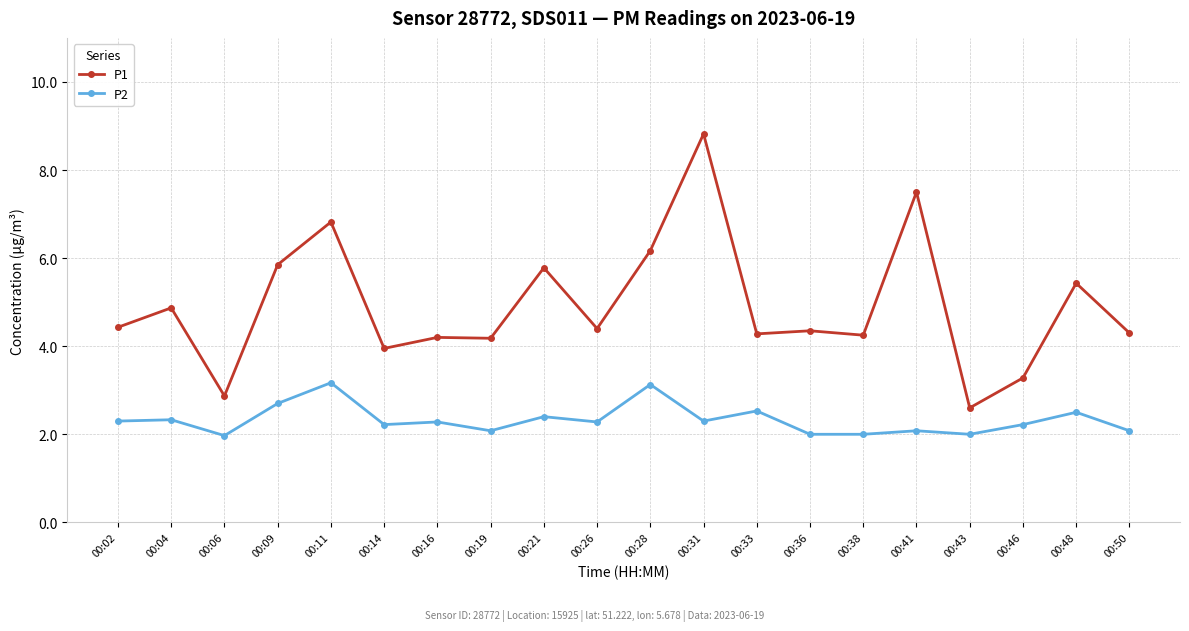

The value of P1 at 00:16 is 7.4. True or false?

False